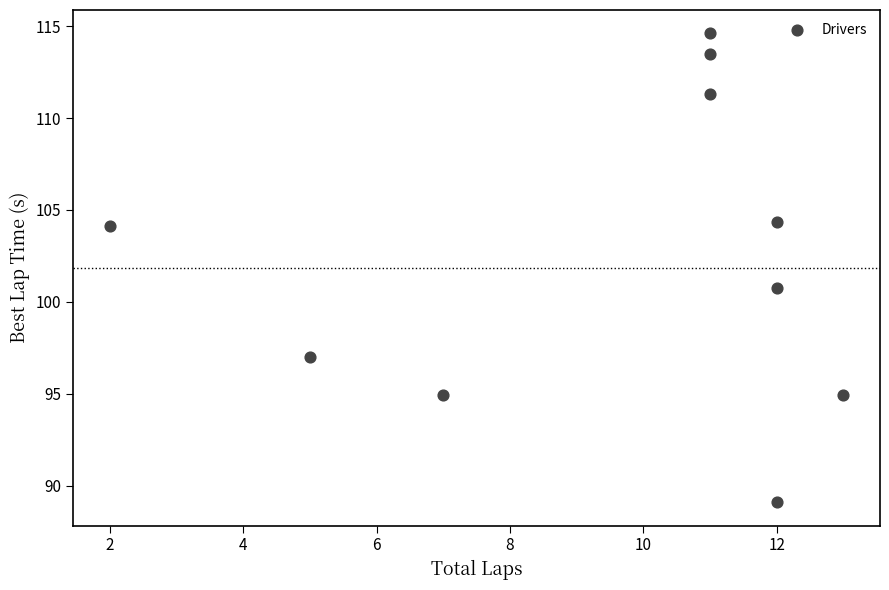

What is the range of Y values (max minus min)?

25.5